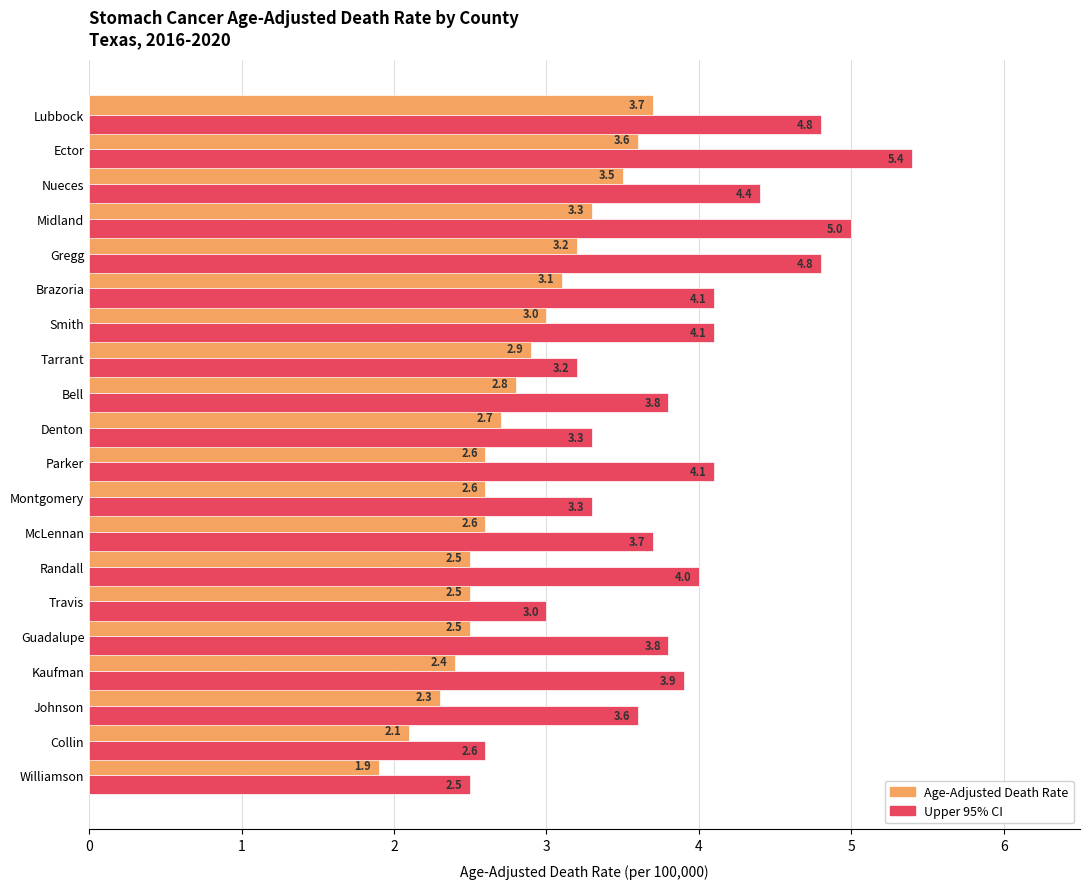

What are all the series names shown in the legend?

Age-Adjusted Death Rate, Upper 95% CI